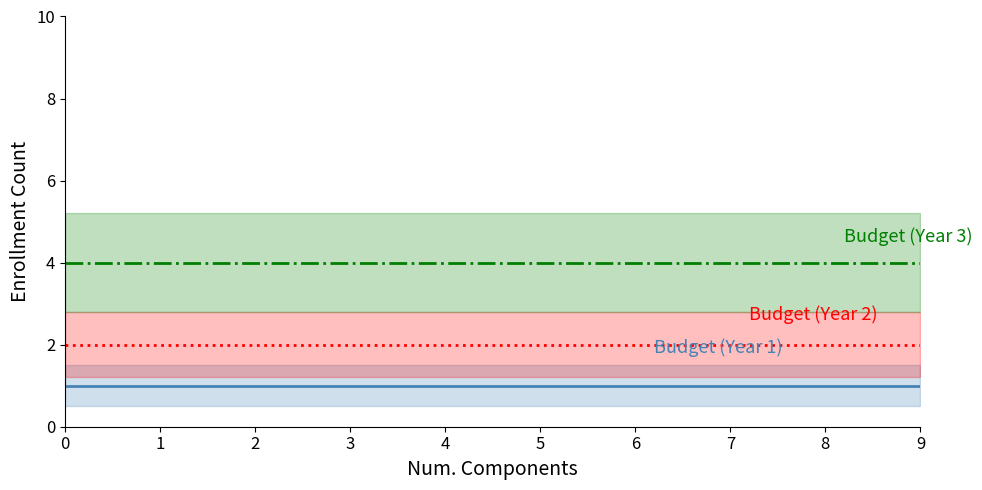

What is the maximum value shown in the chart?

4